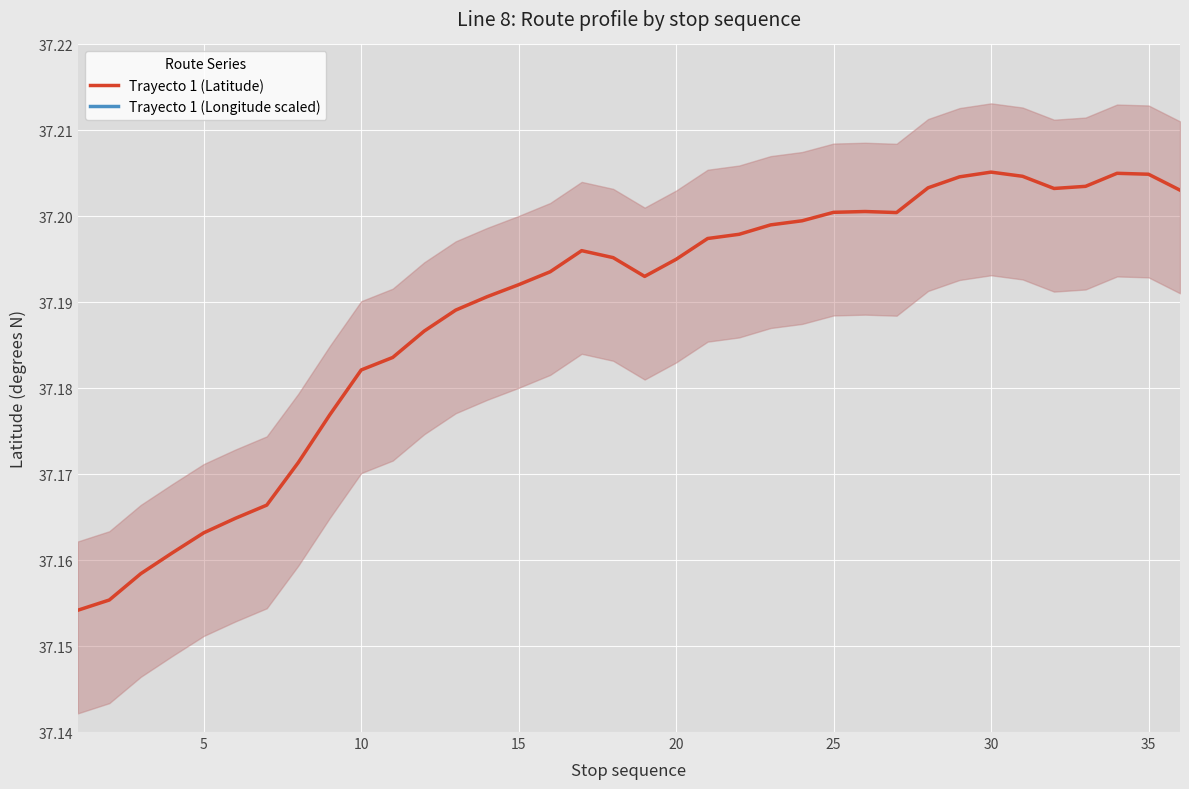

What is the value of the Trayecto 1 (Longitude scaled) point at the 33rd from the left?

-33.8